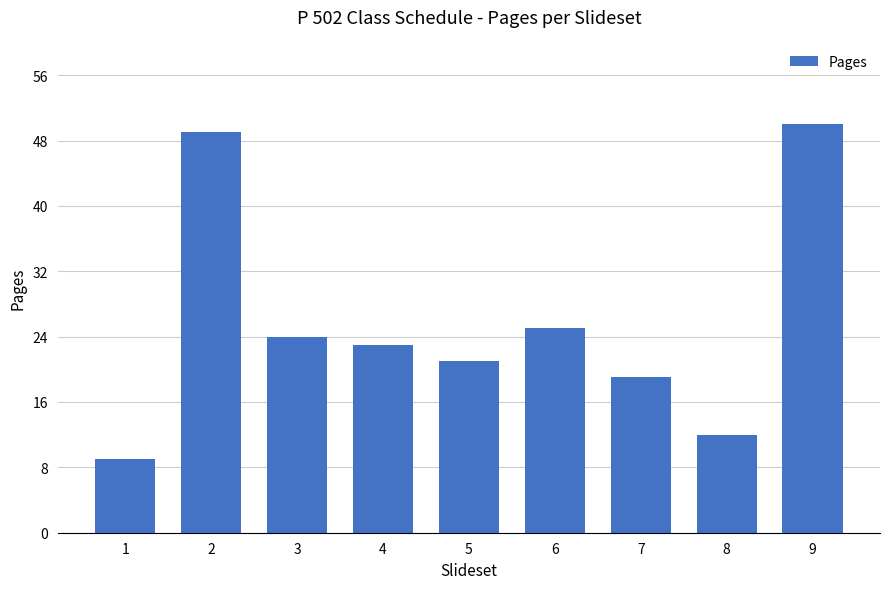

What is the change in value from 6 to 9?

+25